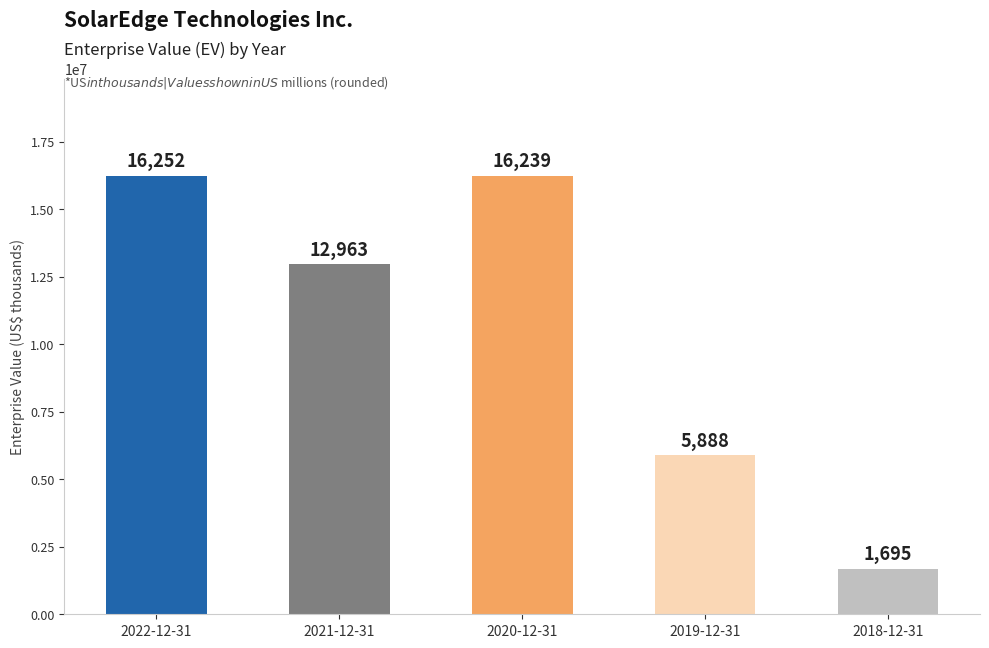

What is the change in value from 2019-12-31 to 2018-12-31?

-4193084